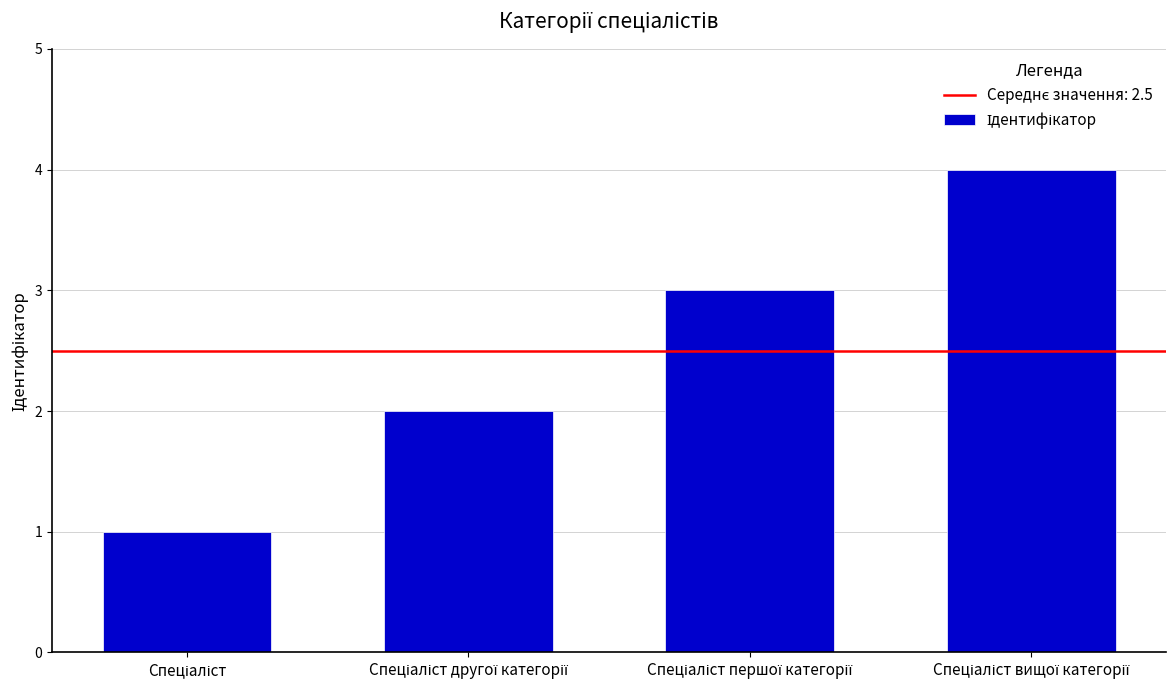

What is the greatest value displayed?

4